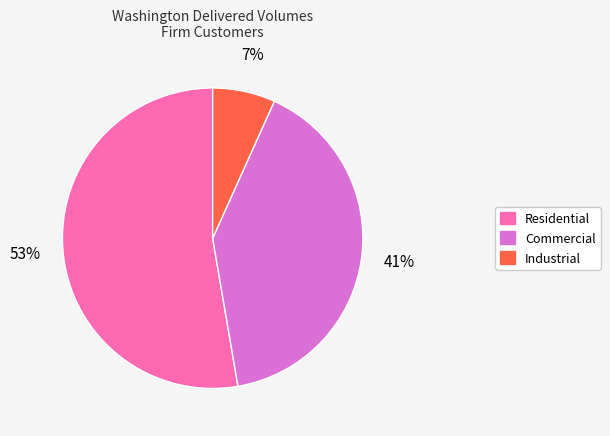

To the nearest percent, what is the average slice percentage?

33%